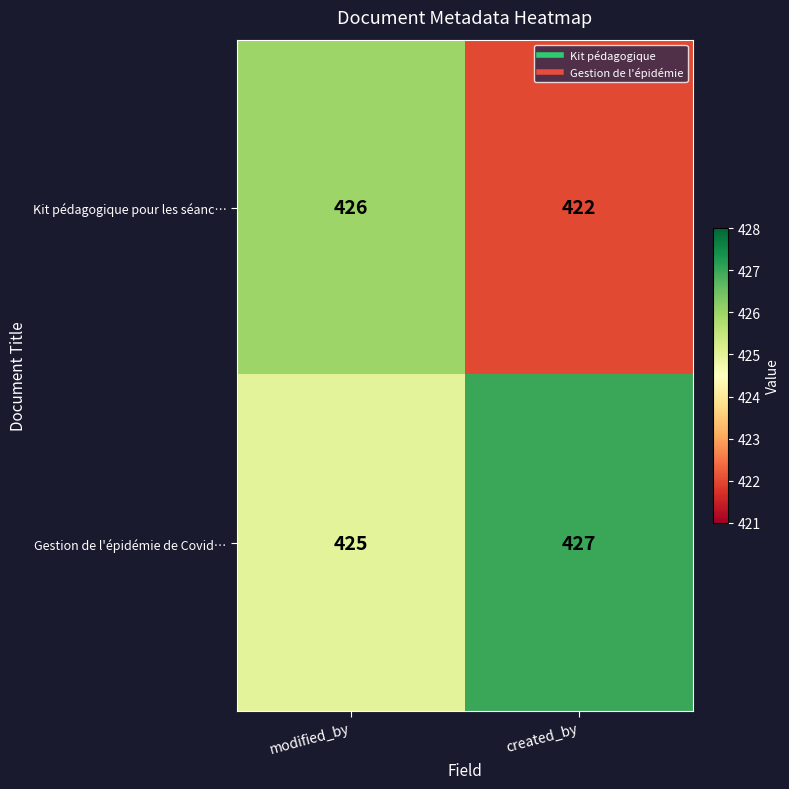

What is the spread (max minus min) of values at created_by?

5